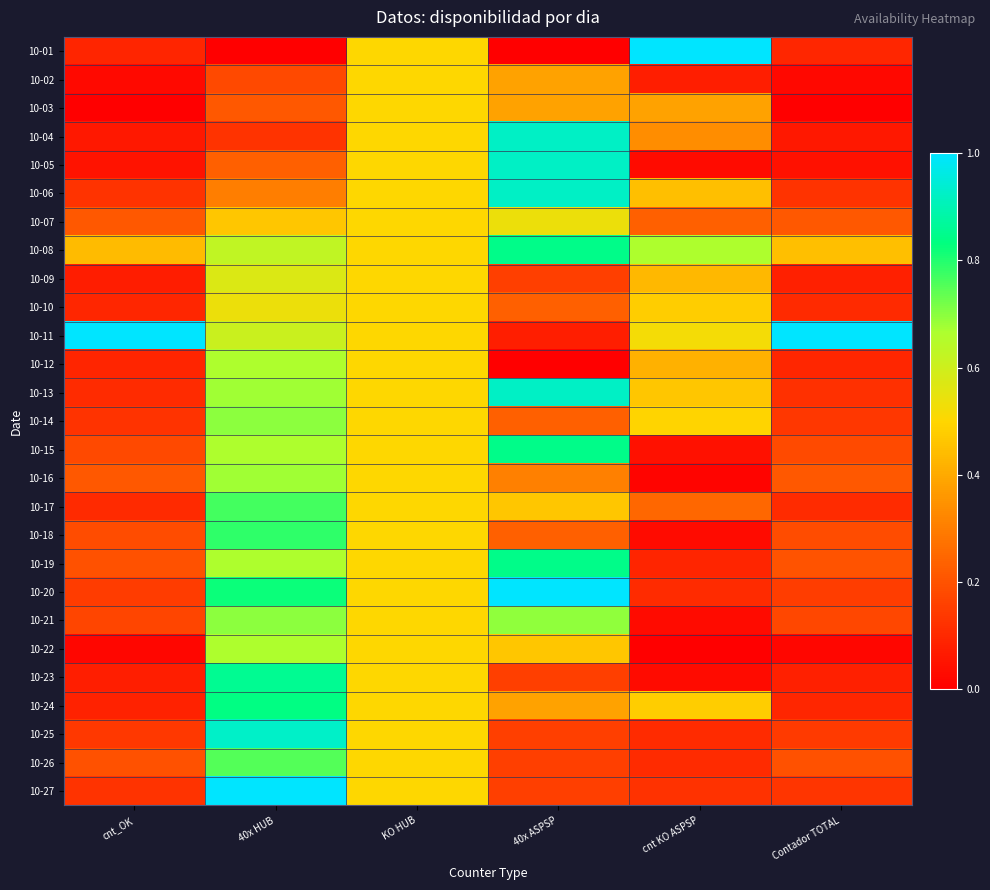

Count the number of categories in the chart.

6